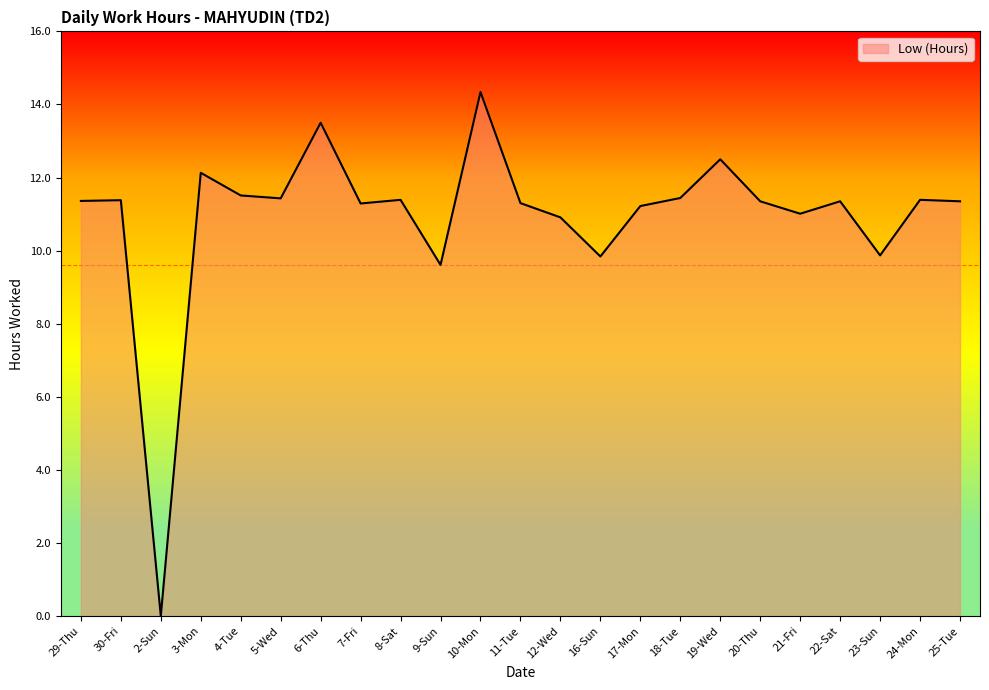

Which has a higher value, 22-Sat or 3-Mon?

3-Mon